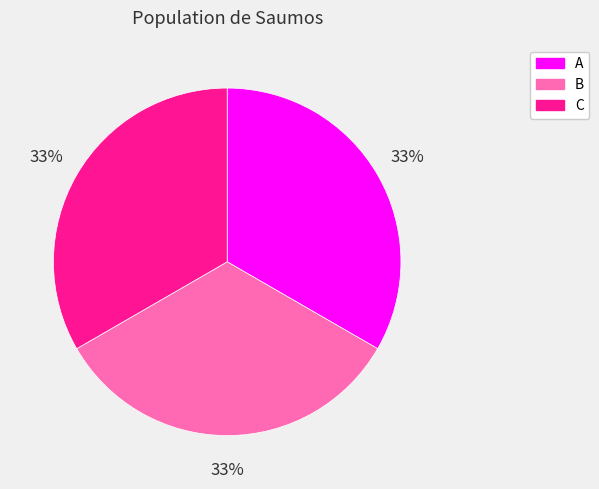

Do A and B together represent more than half of the pie?

Yes